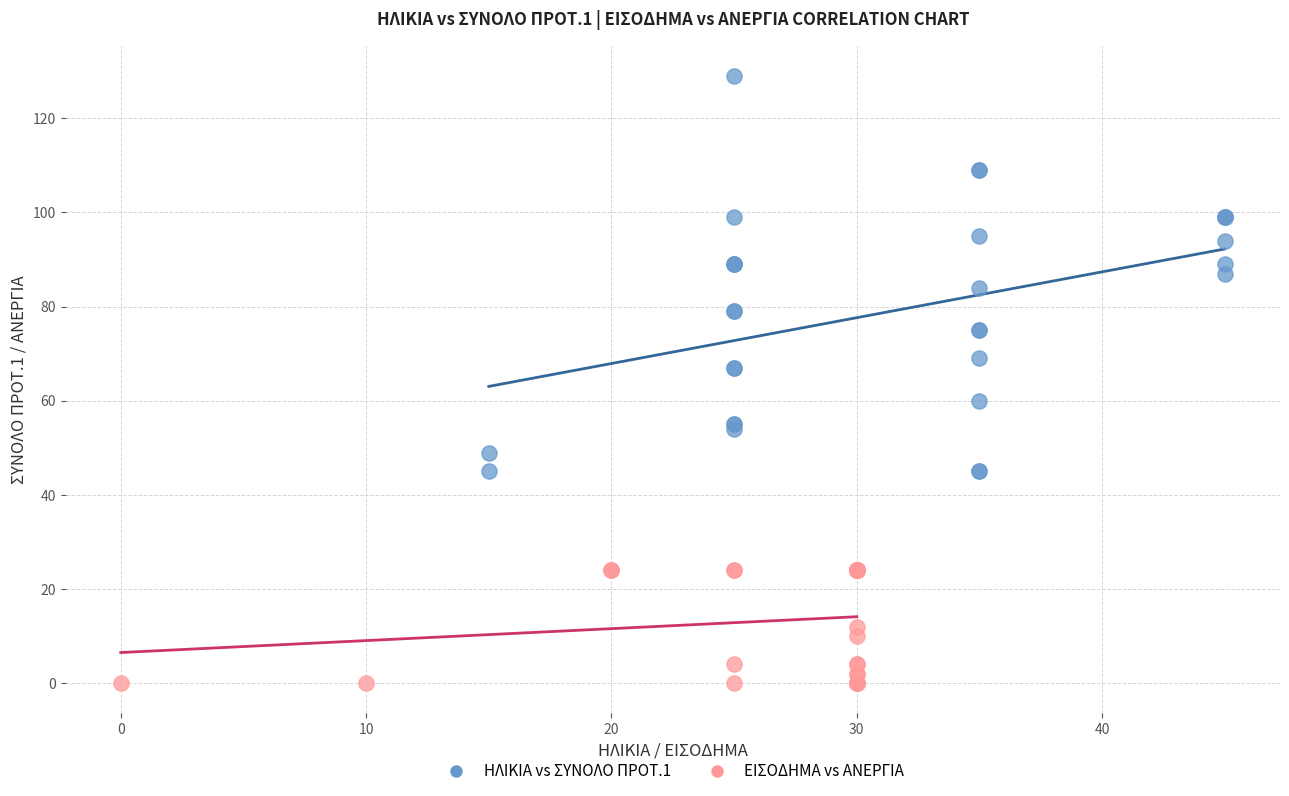

What are all the series names shown in the legend?

ΗΛΙΚΙΑ vs ΣΥΝΟΛΟ ΠΡΟΤ.1, ΕΙΣΟΔΗΜΑ vs ΑΝΕΡΓΙΑ